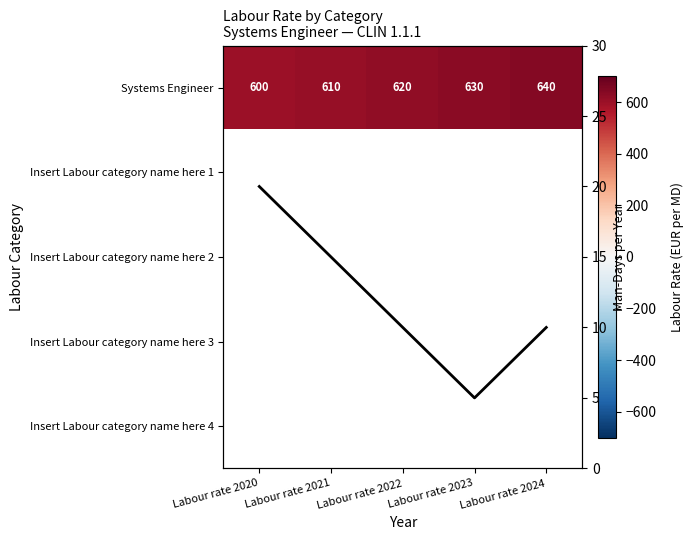

How many series are shown in this chart?

6